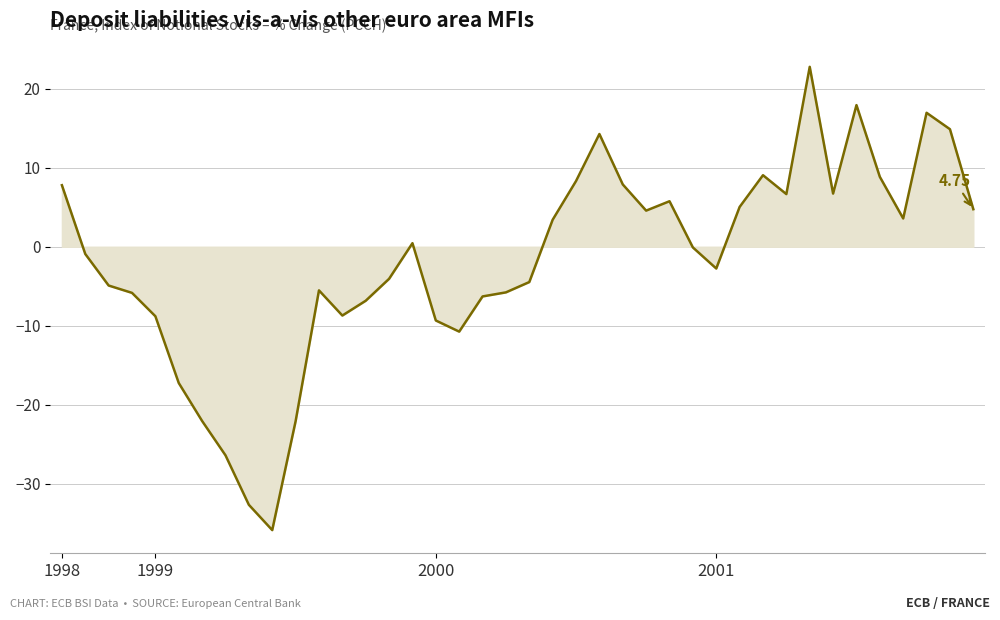

What is the difference between the maximum and minimum values?

58.7